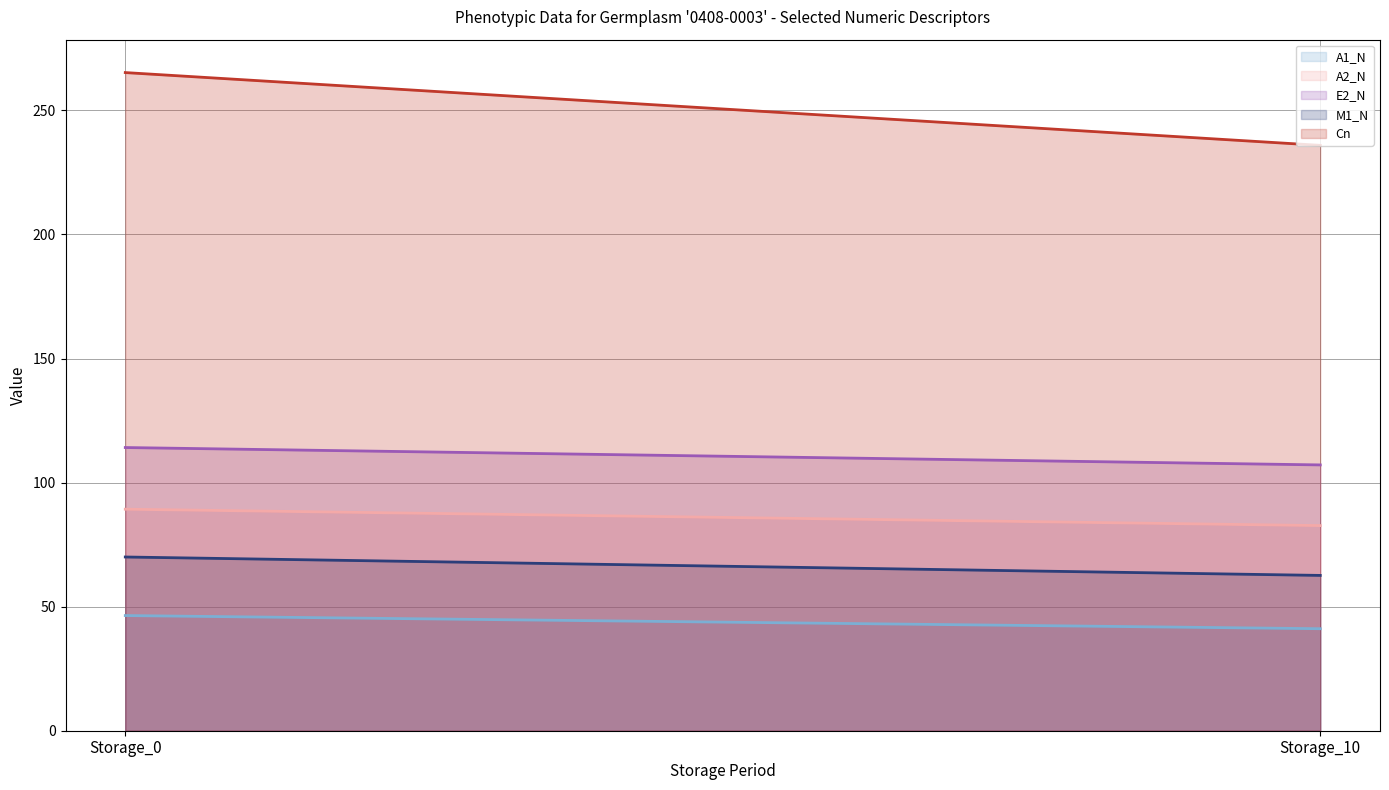

What is the value of the M1_N line point at the 1st from the left?

70.0